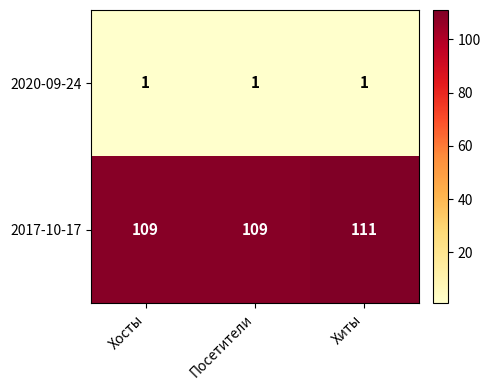

Rank the series by their maximum value, from lowest to highest.

2020-09-24, 2017-10-17